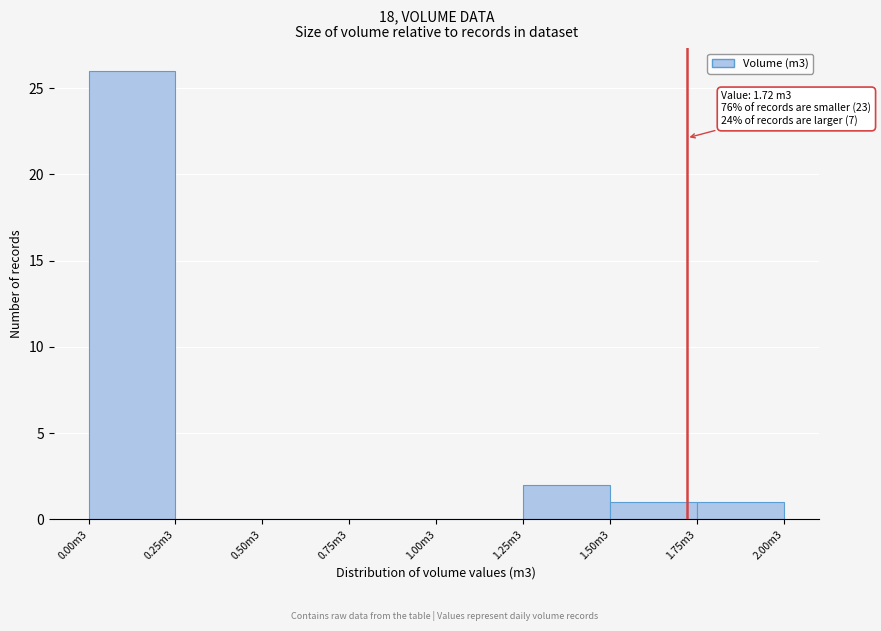

Reading left to right, extract all data points from this chart.

0.00m3=26	0.25m3=0	0.50m3=0	0.75m3=0	1.00m3=0	1.25m3=2	1.50m3=1	1.75m3=1